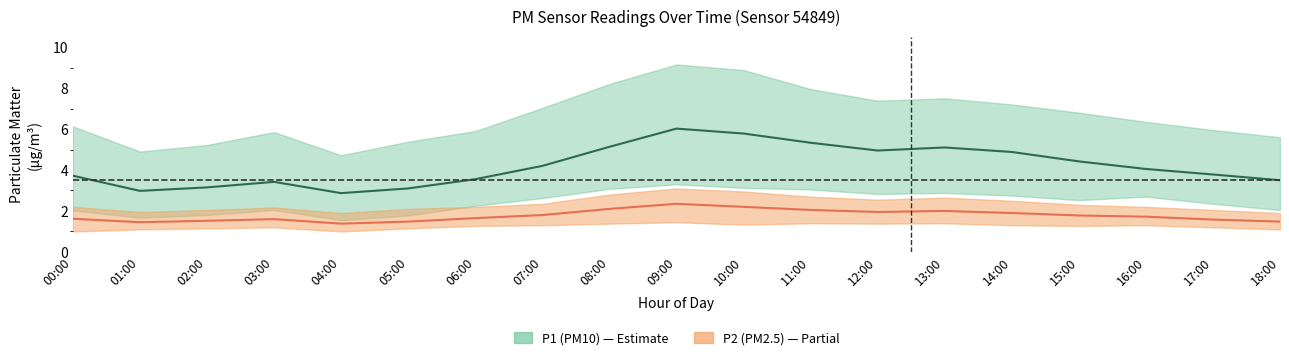

How many data points does each series have?

19